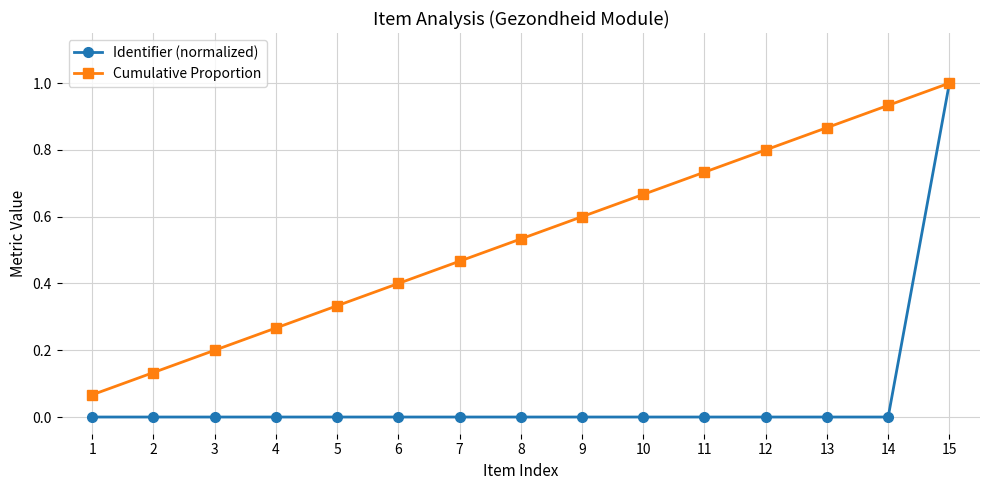

What is the difference between the maximum and minimum values in the Identifier (normalized) series?

1.0